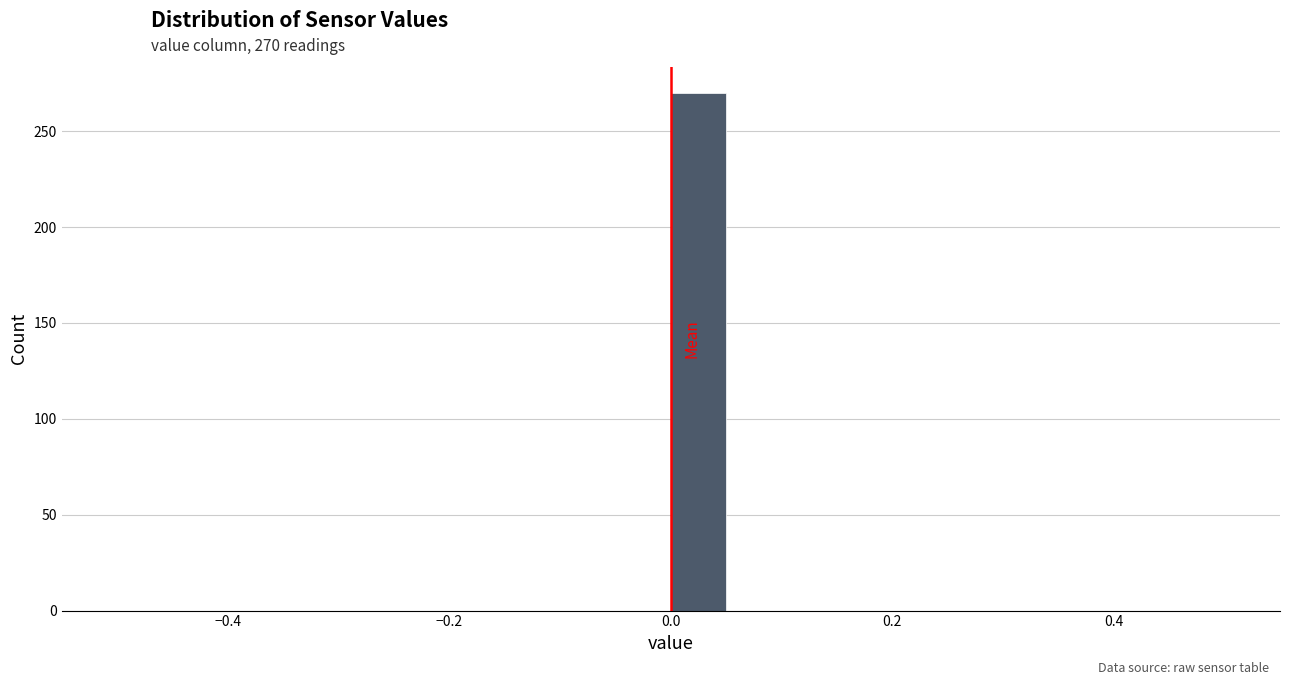

Read against the x-axis, roughly where is the centre of the tallest bar?

0.02